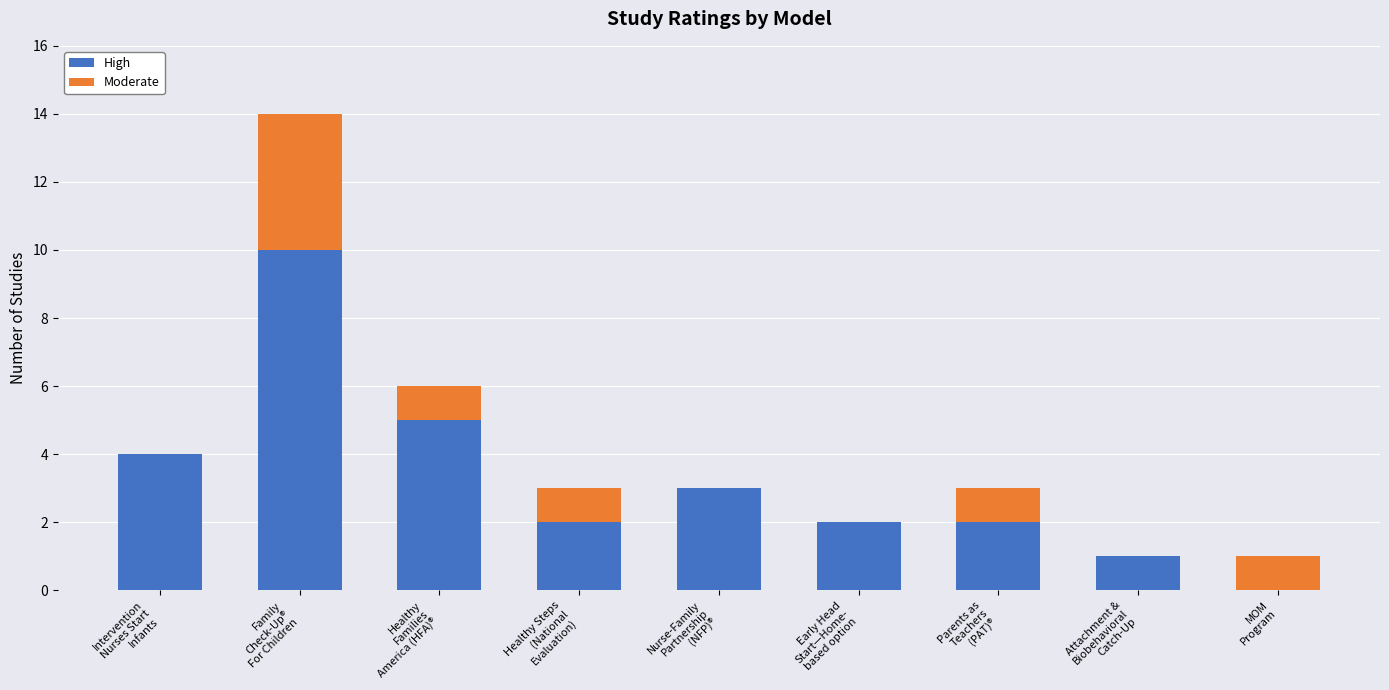

What is the difference between the High values at MOM
Program and Nurse-Family
Partnership
(NFP)®?

3